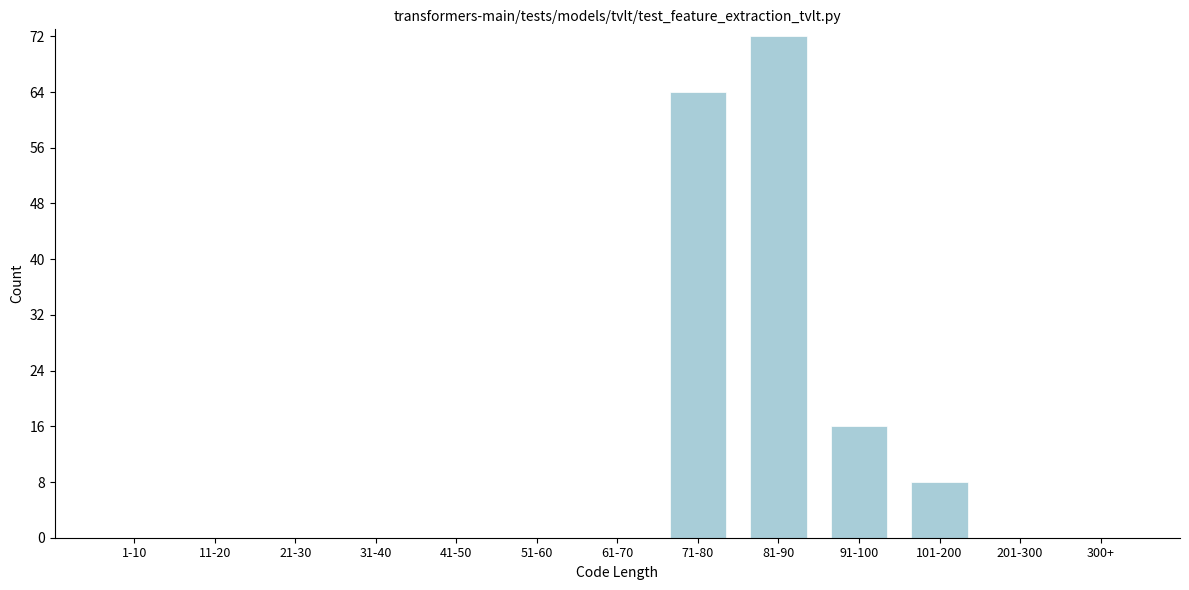

Reading left to right, list all the values displayed in this chart.

1-10=0	11-20=0	21-30=0	31-40=0	41-50=0	51-60=0	61-70=0	71-80=64	81-90=72	91-100=16	101-200=8	201-300=0	300+=0